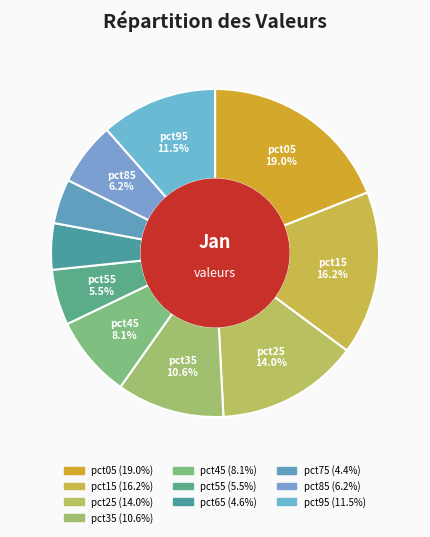

To the nearest percent, what is the average slice percentage?

10%